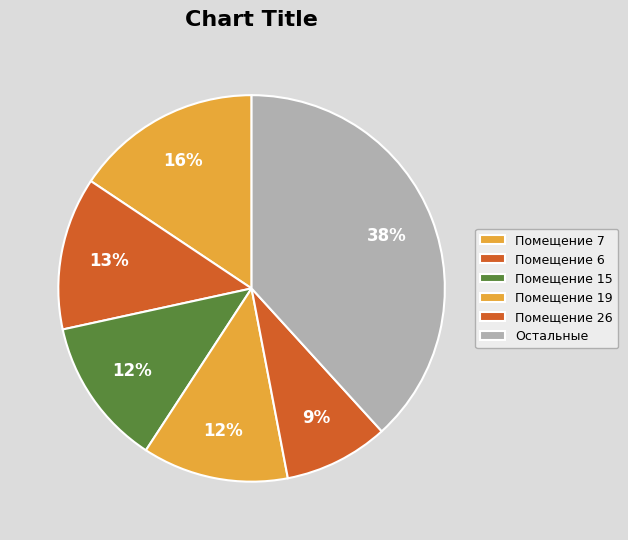

How many slices are in this pie chart?

6